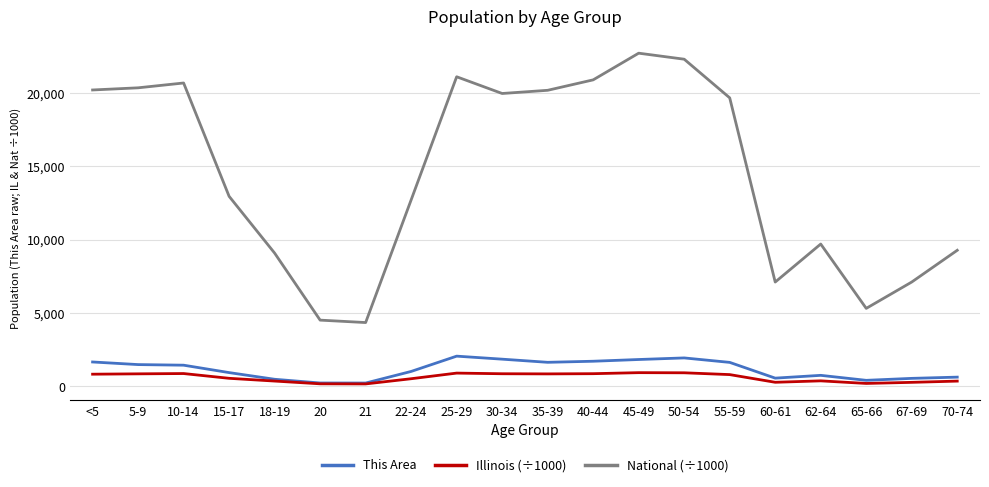

What position from the right is 40-44?

9